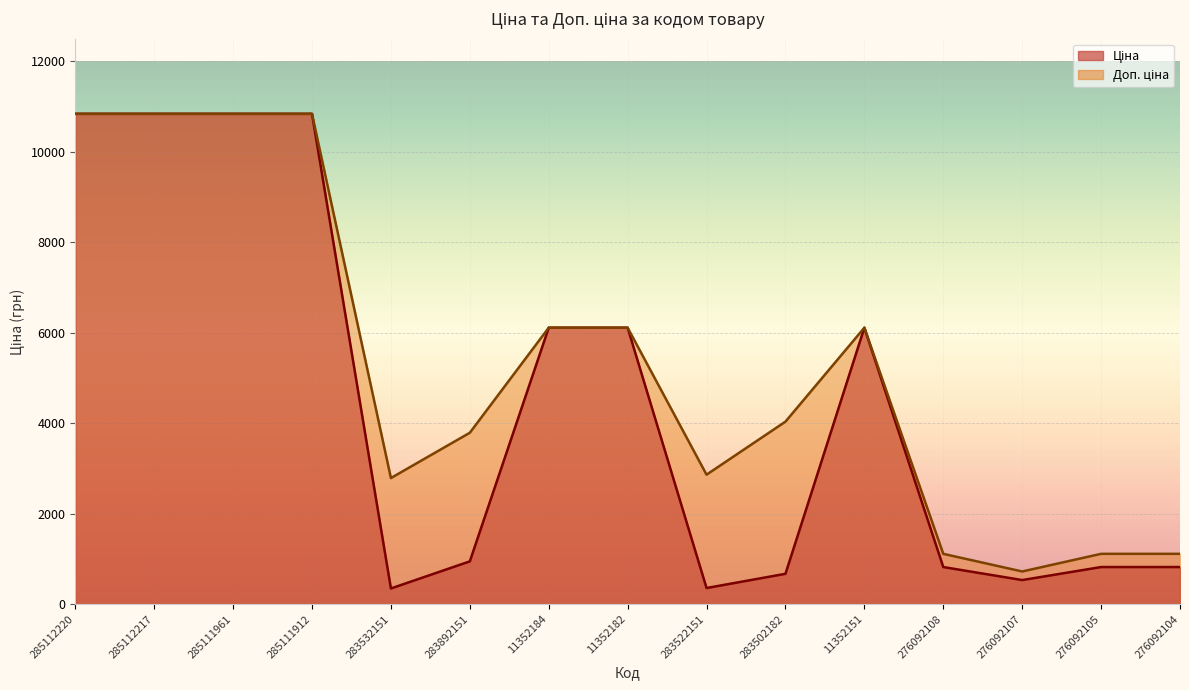

True or false: Доп. ціна and Ціна intersect in this chart.

False